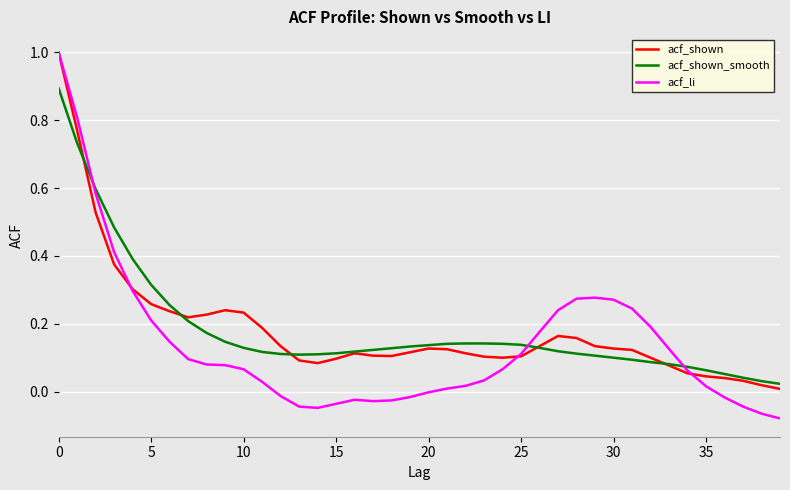

Which series has the widest spread of values?

acf_li